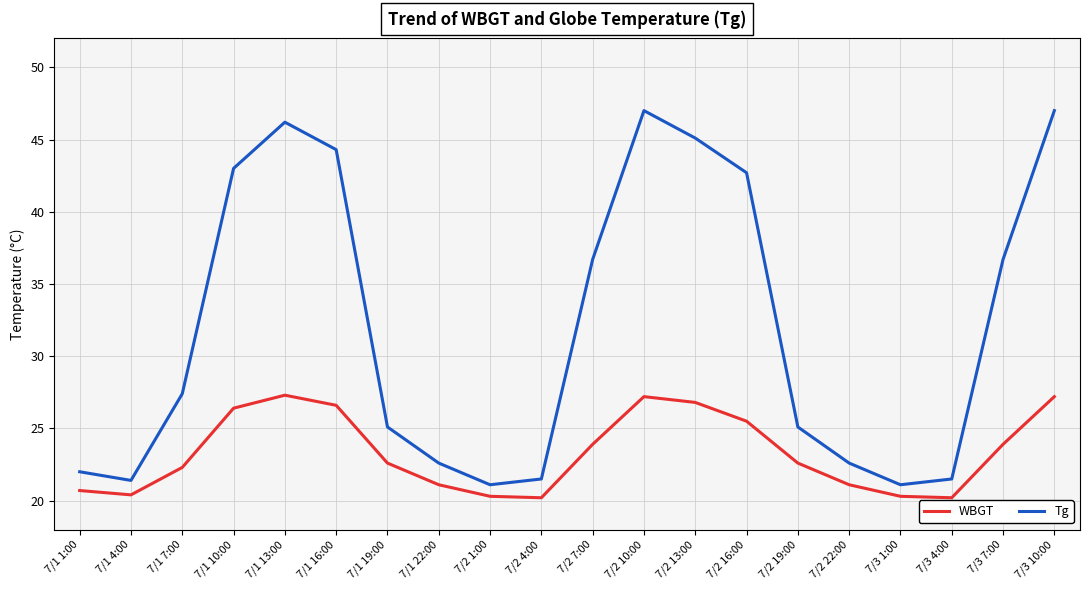

What are all the series names shown in the legend?

WBGT, Tg